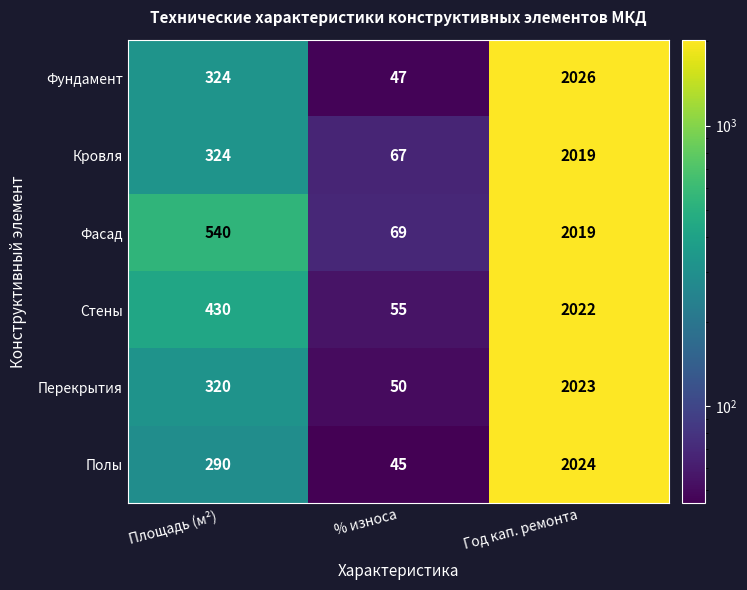

At which label is Полы closest to 1034?

Площадь (м²)